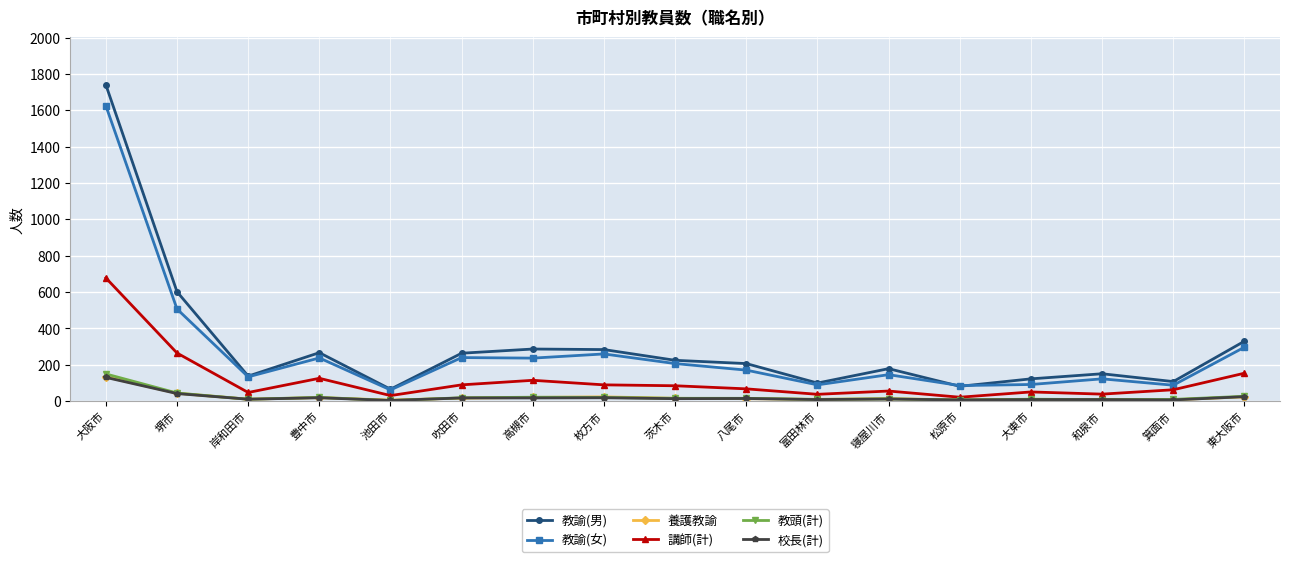

Where is 教頭(計) nearest to the value 77?

堺市